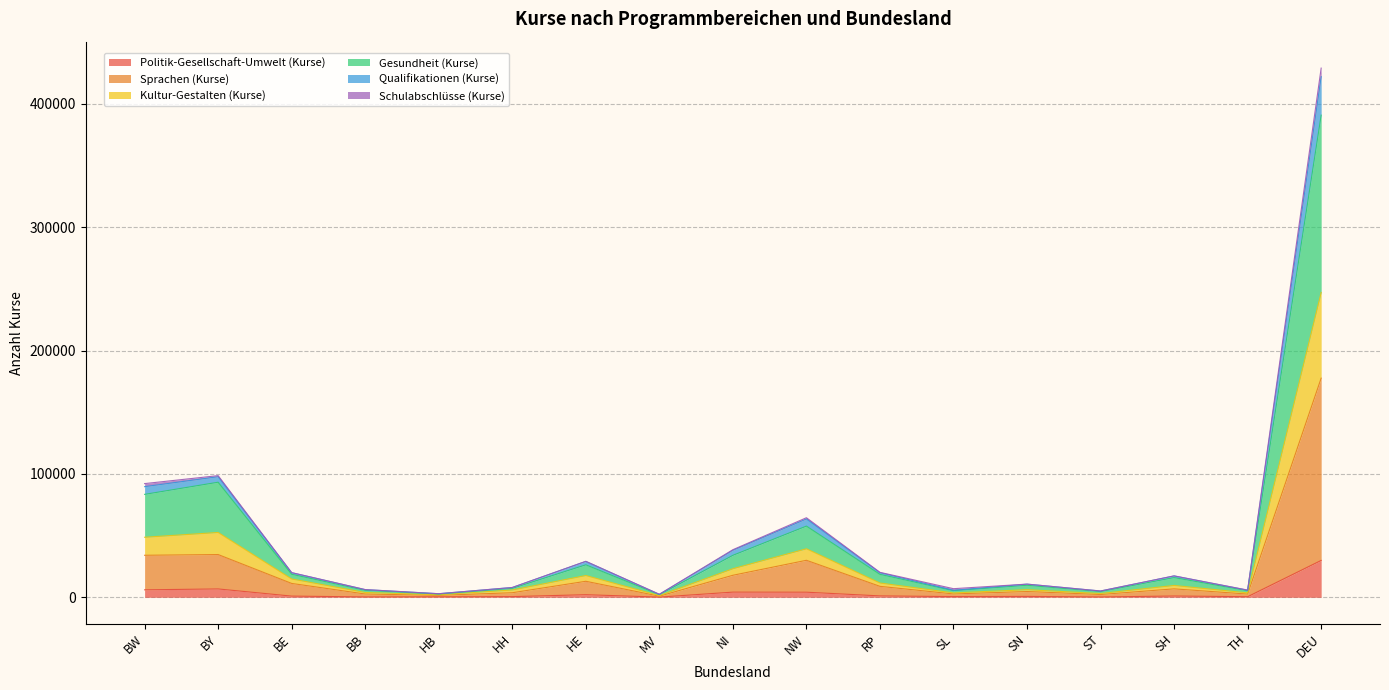

Where is the first local minimum for Sprachen (Kurse)?

HB